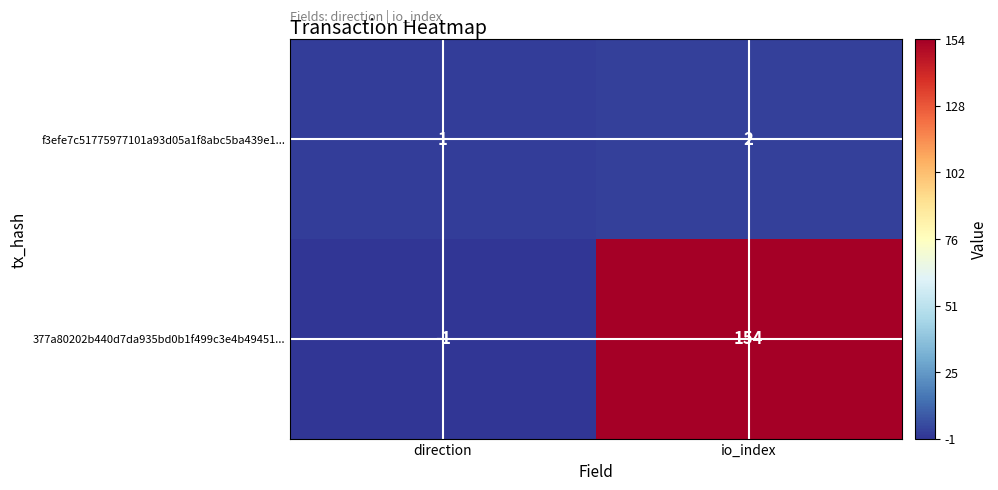

True or false: f3efe7c51775977101a93d05a1f8abc5ba439e1... has a value of 1 at io_index.

False